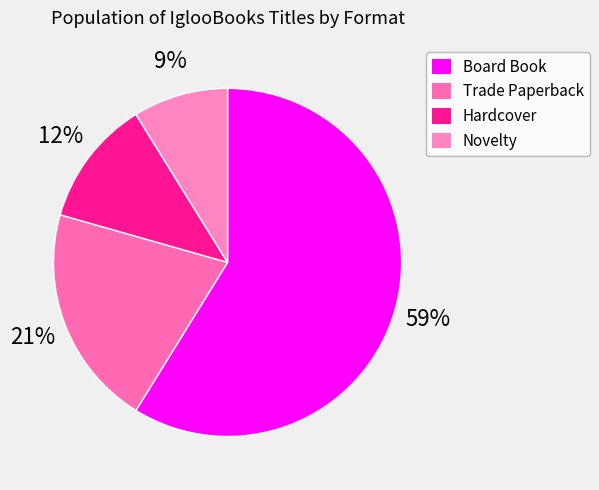

What is the smallest slice in the pie chart?

Novelty